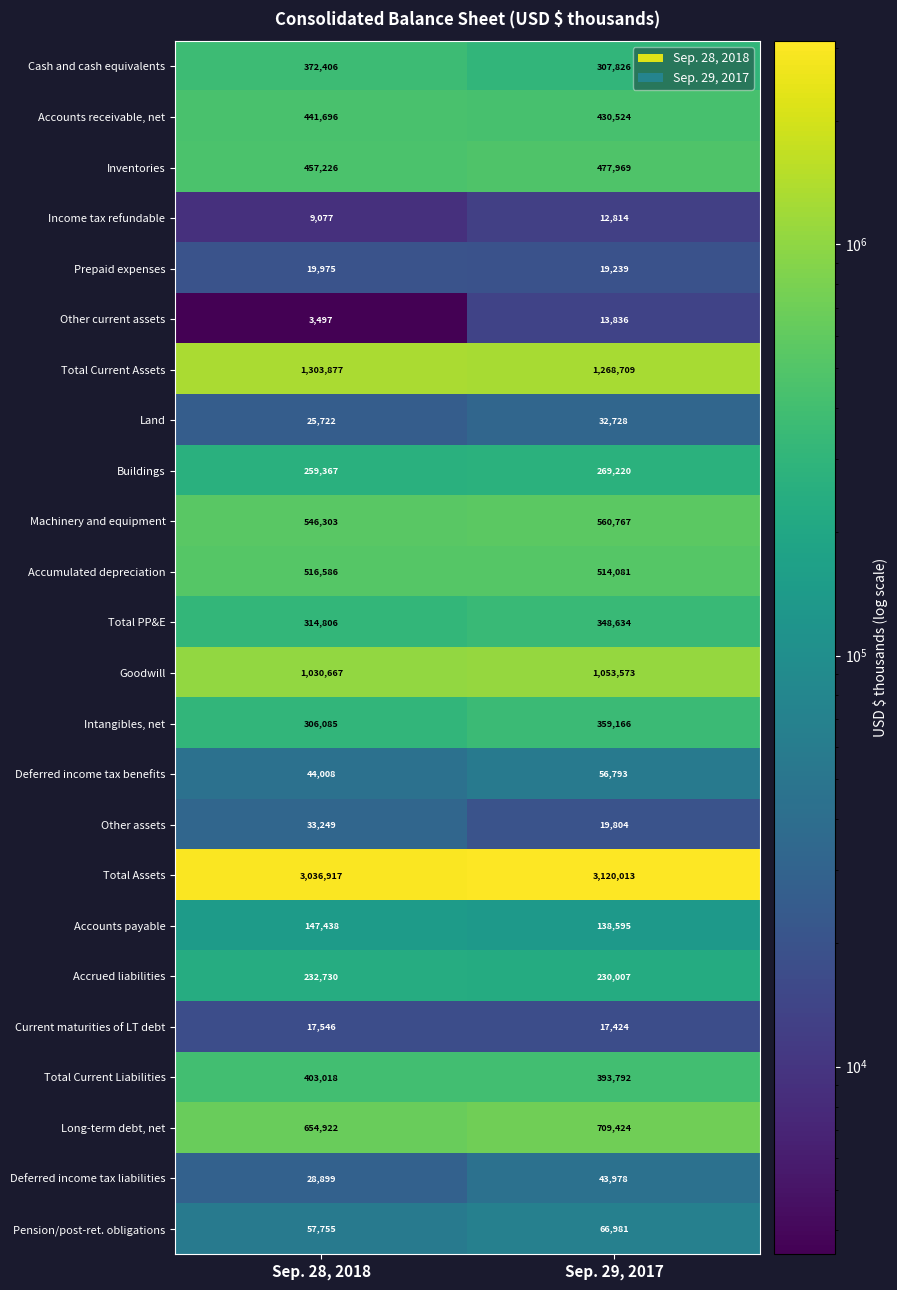

What is the approximate value of Other assets at Sep. 29, 2017, to the nearest 50?

19800